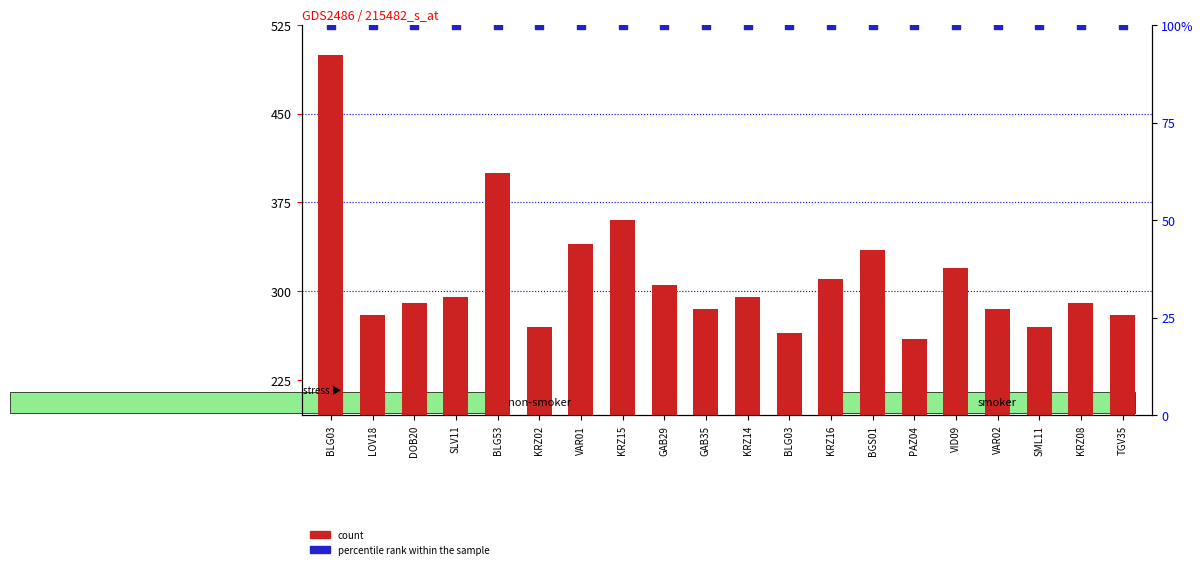

Which series reaches the maximum Y coordinate?

count